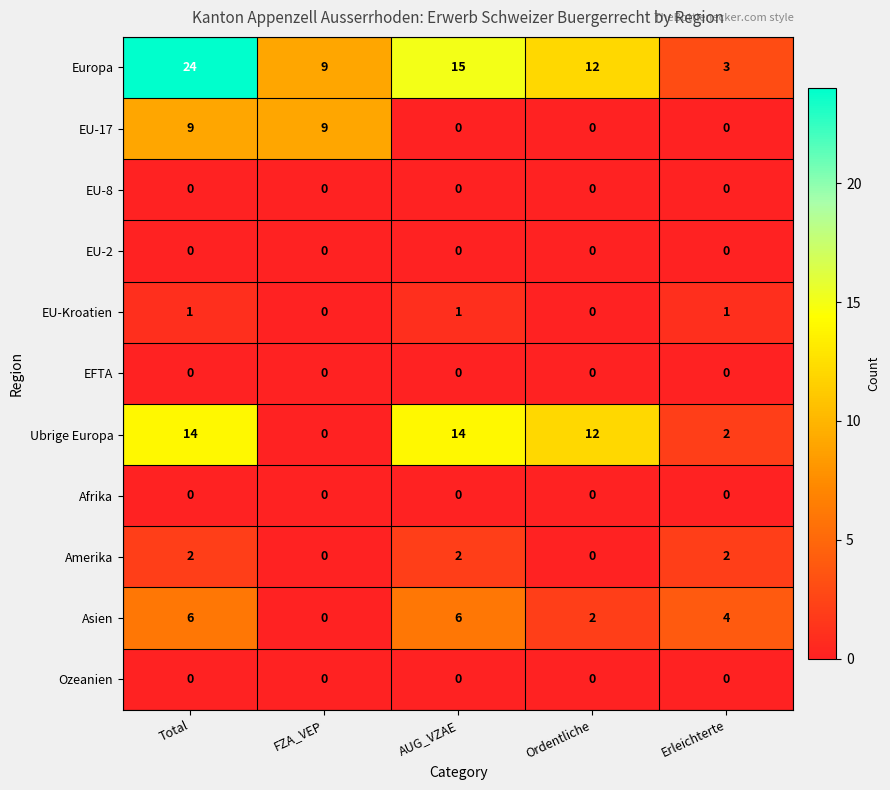

What is the greatest value displayed?

24